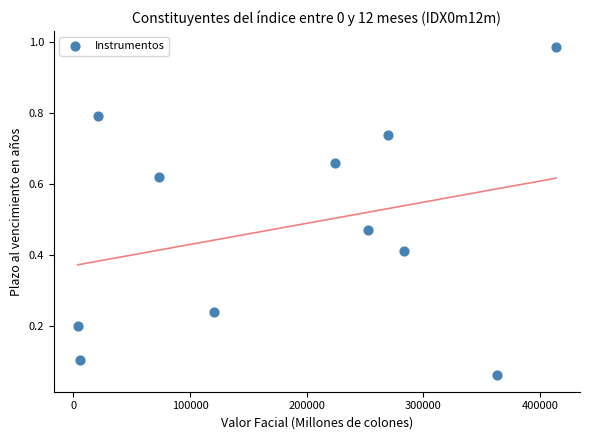

What is the range of X values (max minus min)?

410007.7